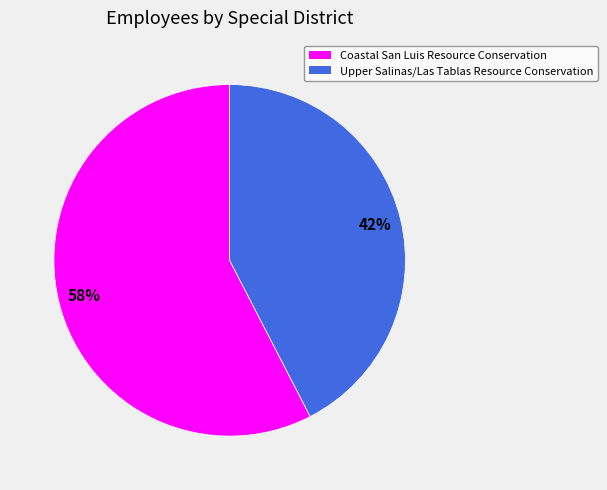

How many slices are in this pie chart?

2